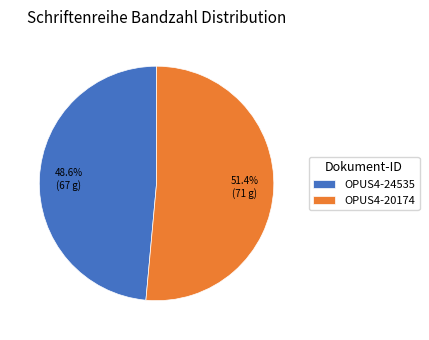

What percentage is the OPUS4-20174 slice, to the nearest percent?

51%